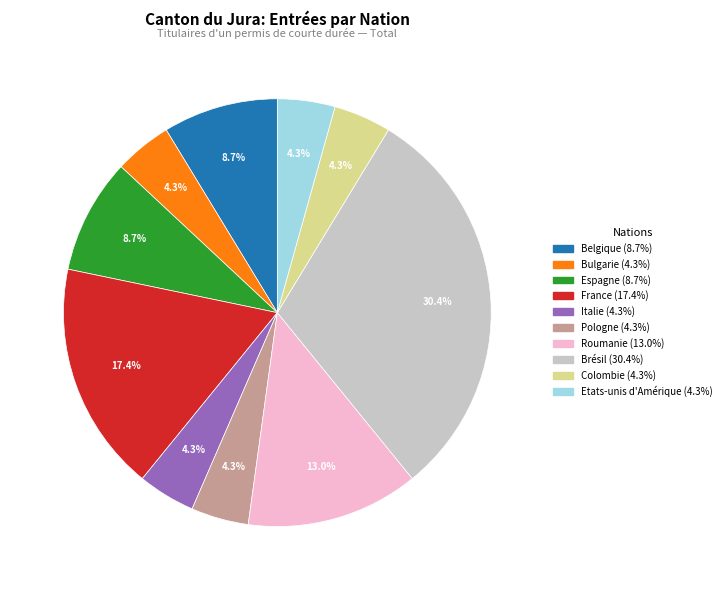

How many slices are in this pie chart?

10